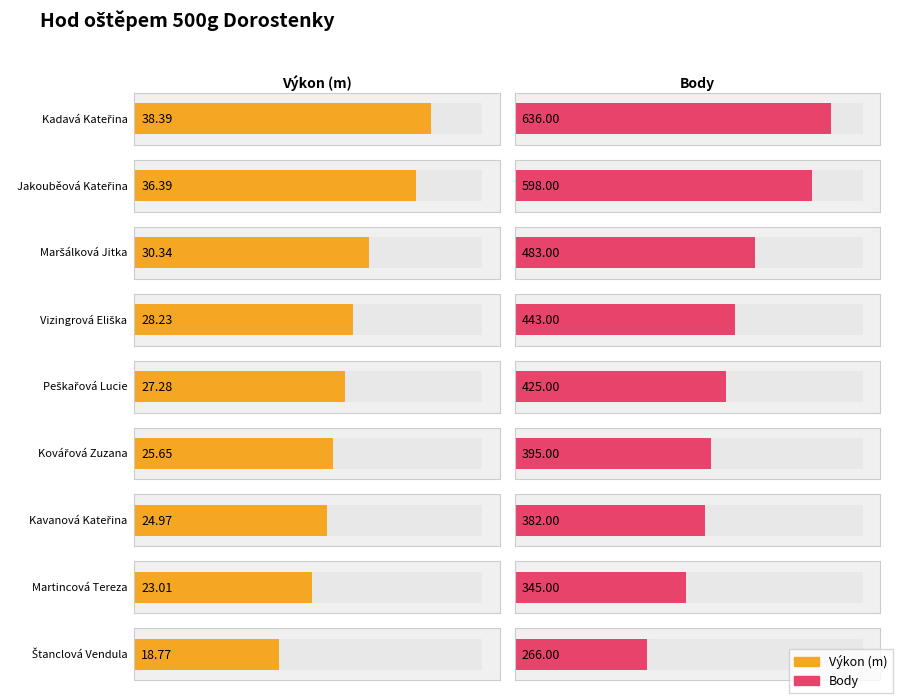

Which series has the widest spread of values?

Body